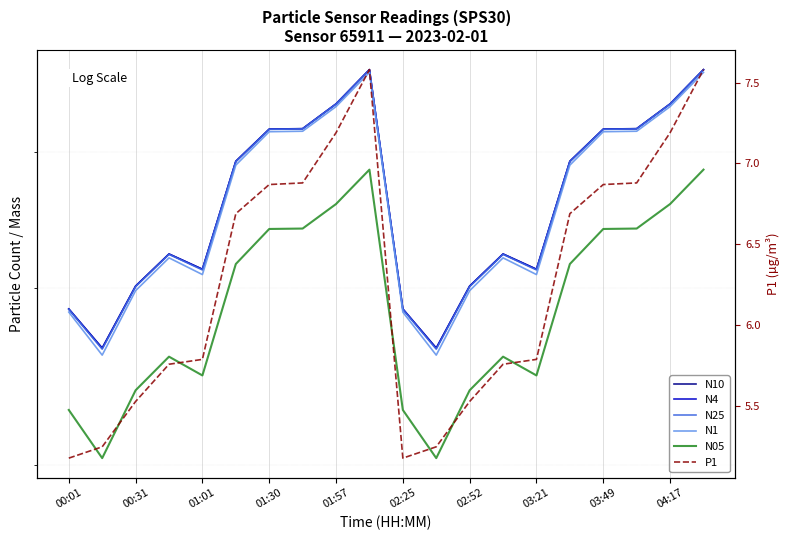

Rank the series at 02:25 from lowest to highest value.

P1, N05, N1, N25, N4, N10